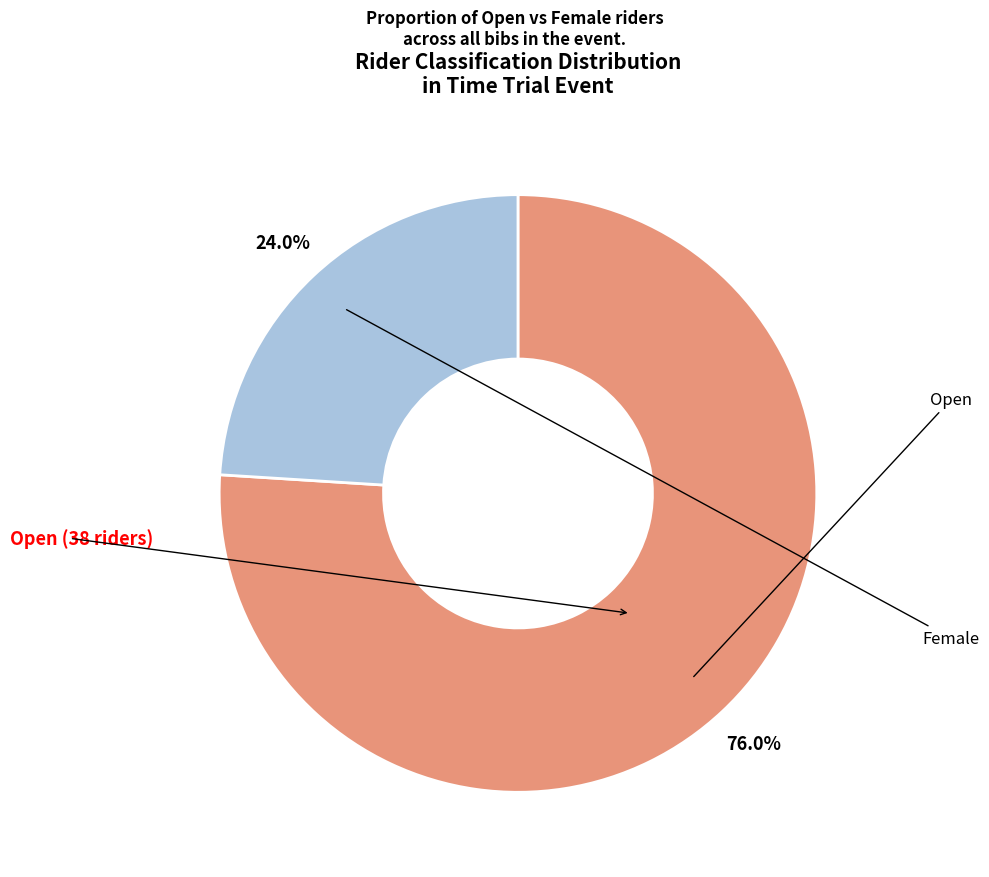

Does any single category account for the majority?

Yes